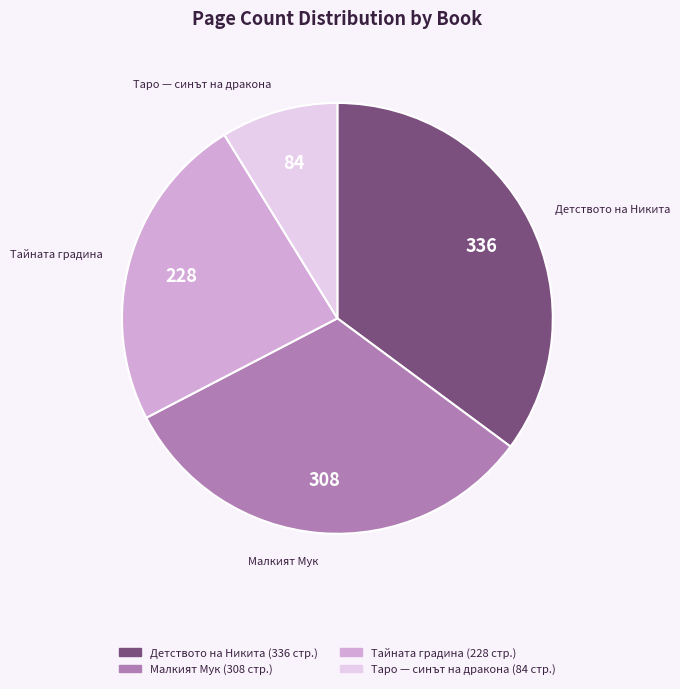

Is the sum of Малкият Мук and Тайната градина greater than half?

Yes